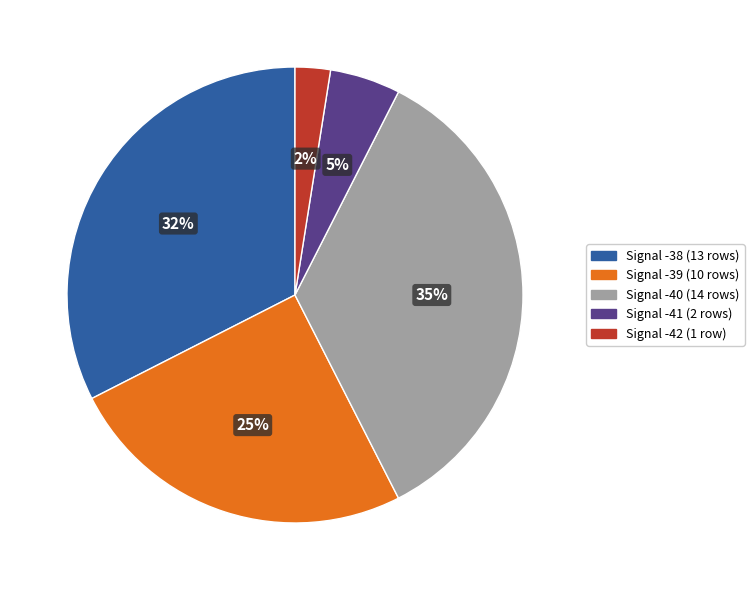

To the nearest percent, what is the difference between the largest and smallest slice percentages?

32%